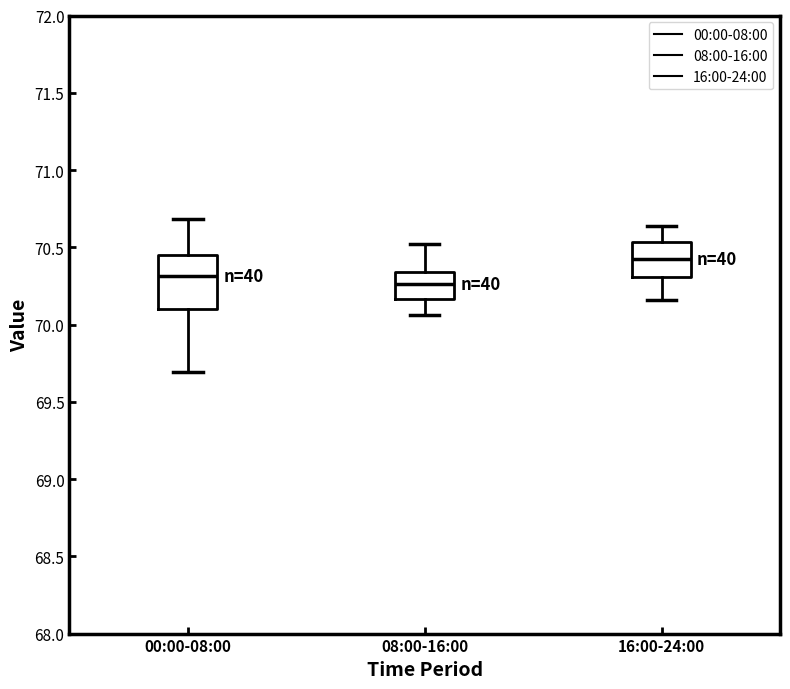

Which box has the lowest median line?

08:00-16:00